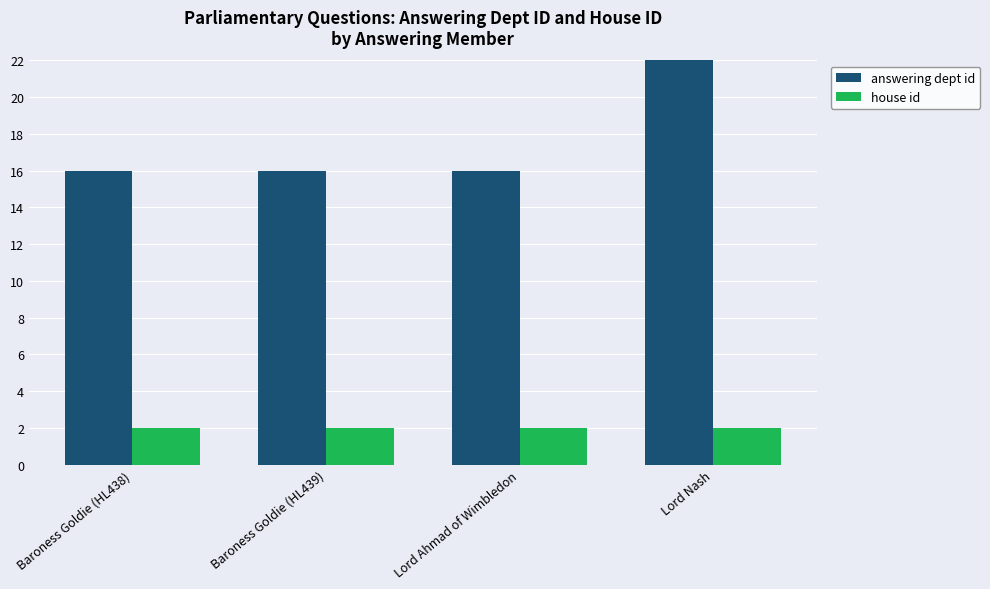

Is it true that answering dept id equals 95 at Lord Nash?

False